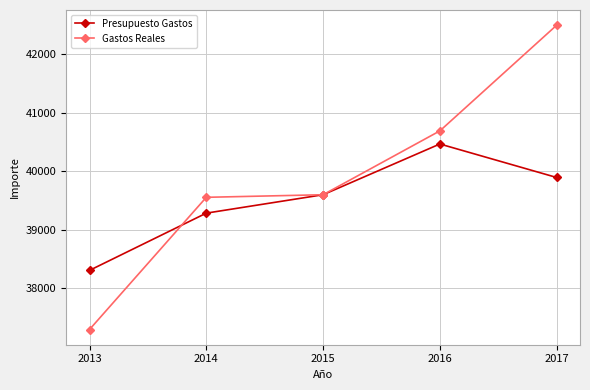

Read the Presupuesto Gastos value at 2017.

39890.2